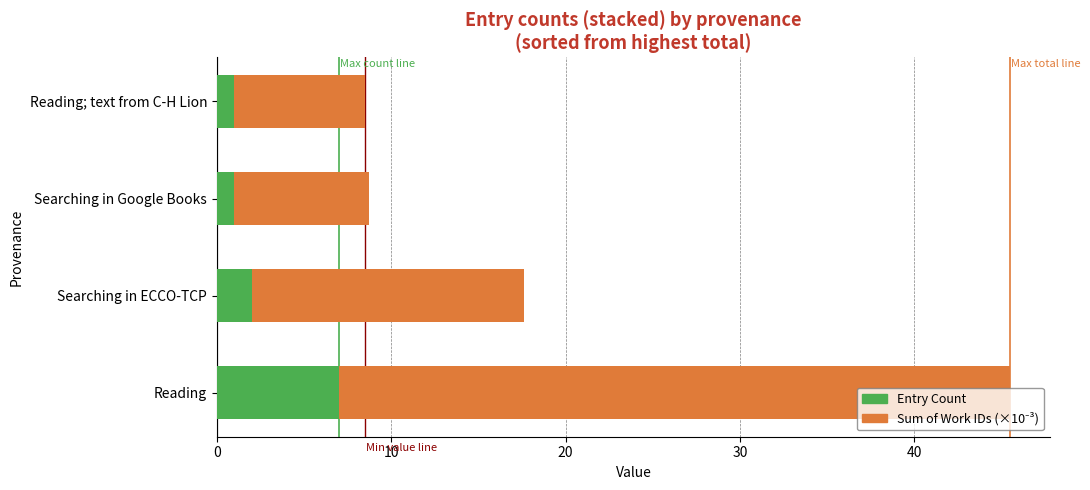

Count the number of categories in the chart.

4